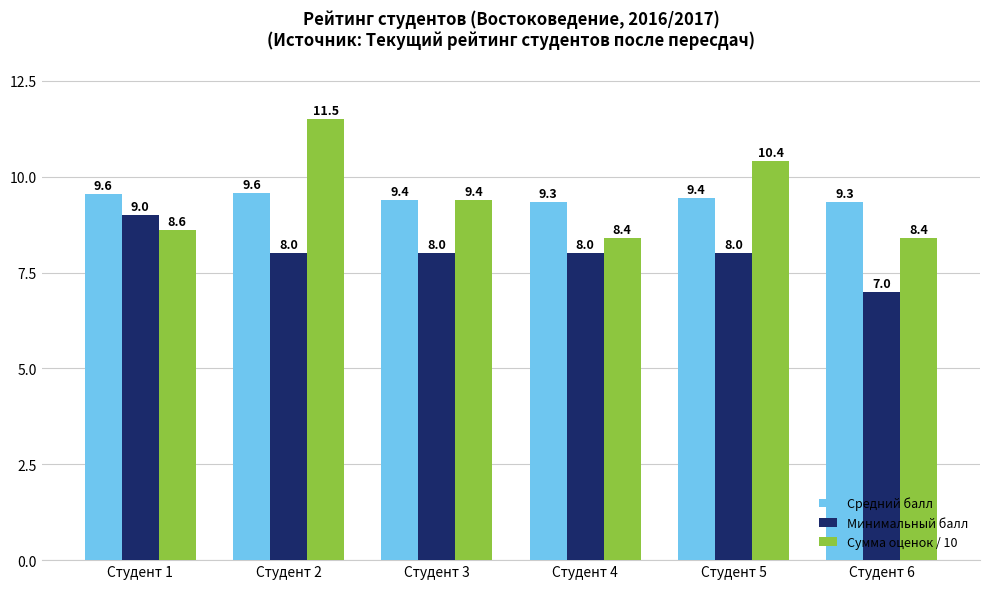

Which series has the largest total across all categories?

Сумма оценок / 10